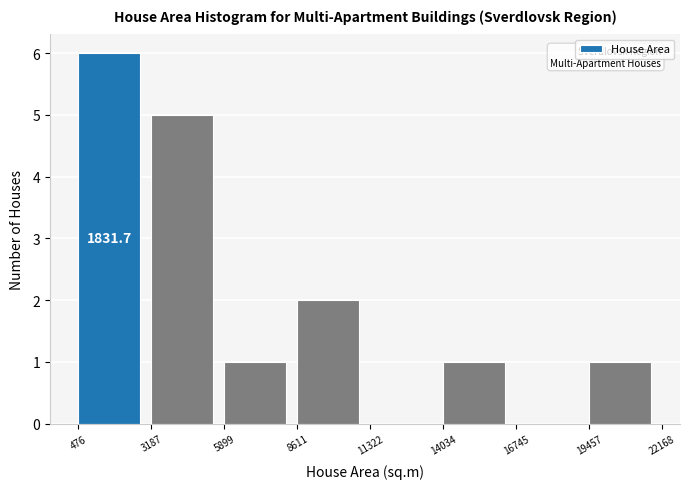

Over which range of the x-axis is the bar tallest?

476 to 3187